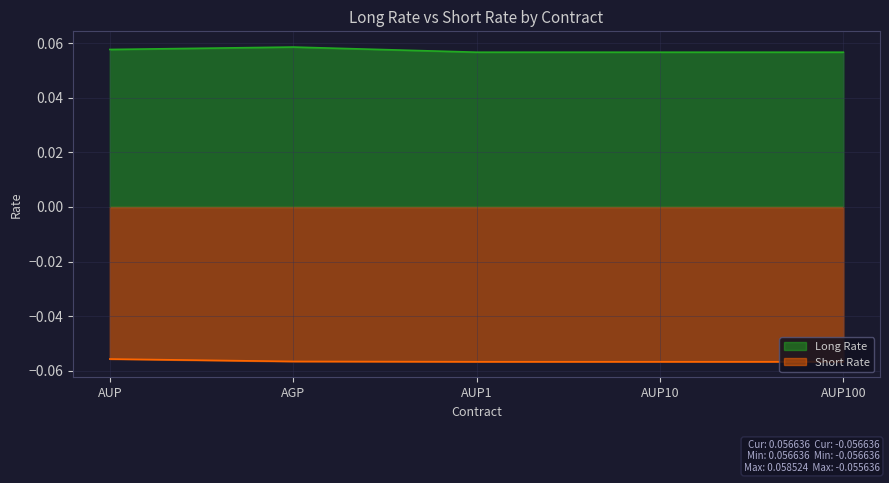

Which category has the lowest value across all series?

AUP1